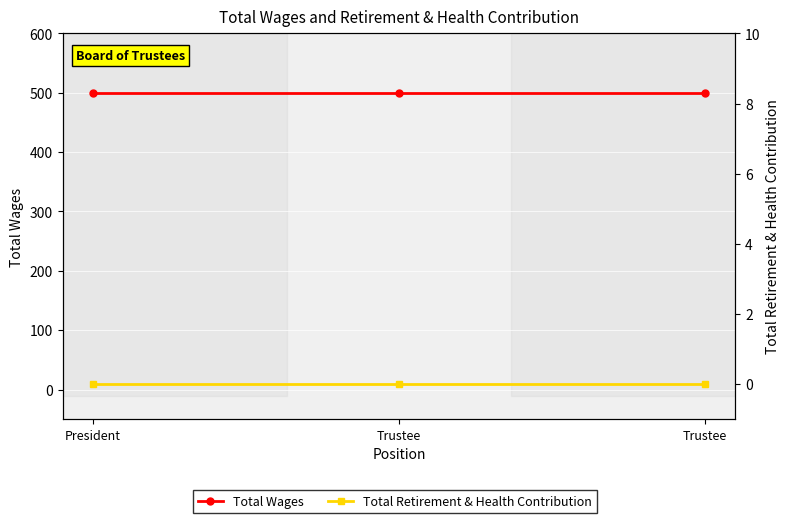

Reading left to right, extract all data points from this chart.

Total Wages: 500	500	500
Total Retirement & Health Contribution: 0	0	0